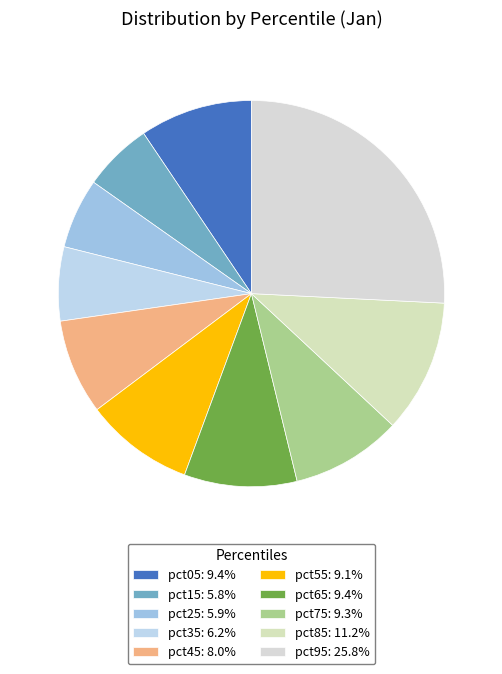

How many segments does this pie chart have?

10